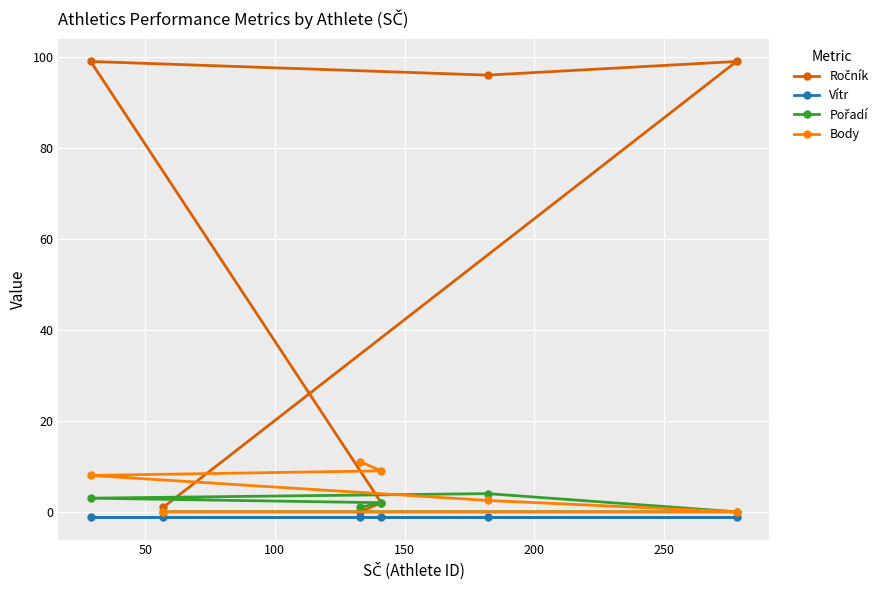

What is the value of the Body point at the 5th from the left?

2.5